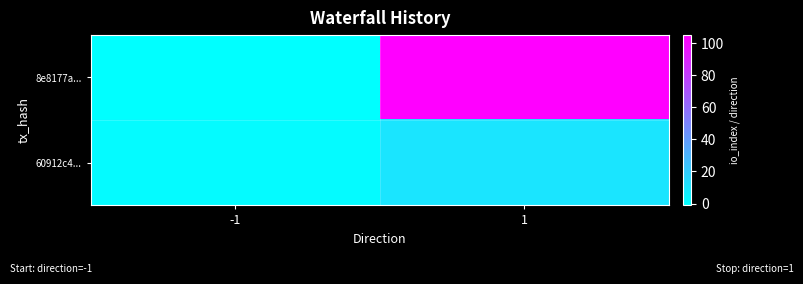

Reading left to right, extract all data points from this chart.

8e8177a...: -1=-1	1=105
60912c4...: -1=1	1=10